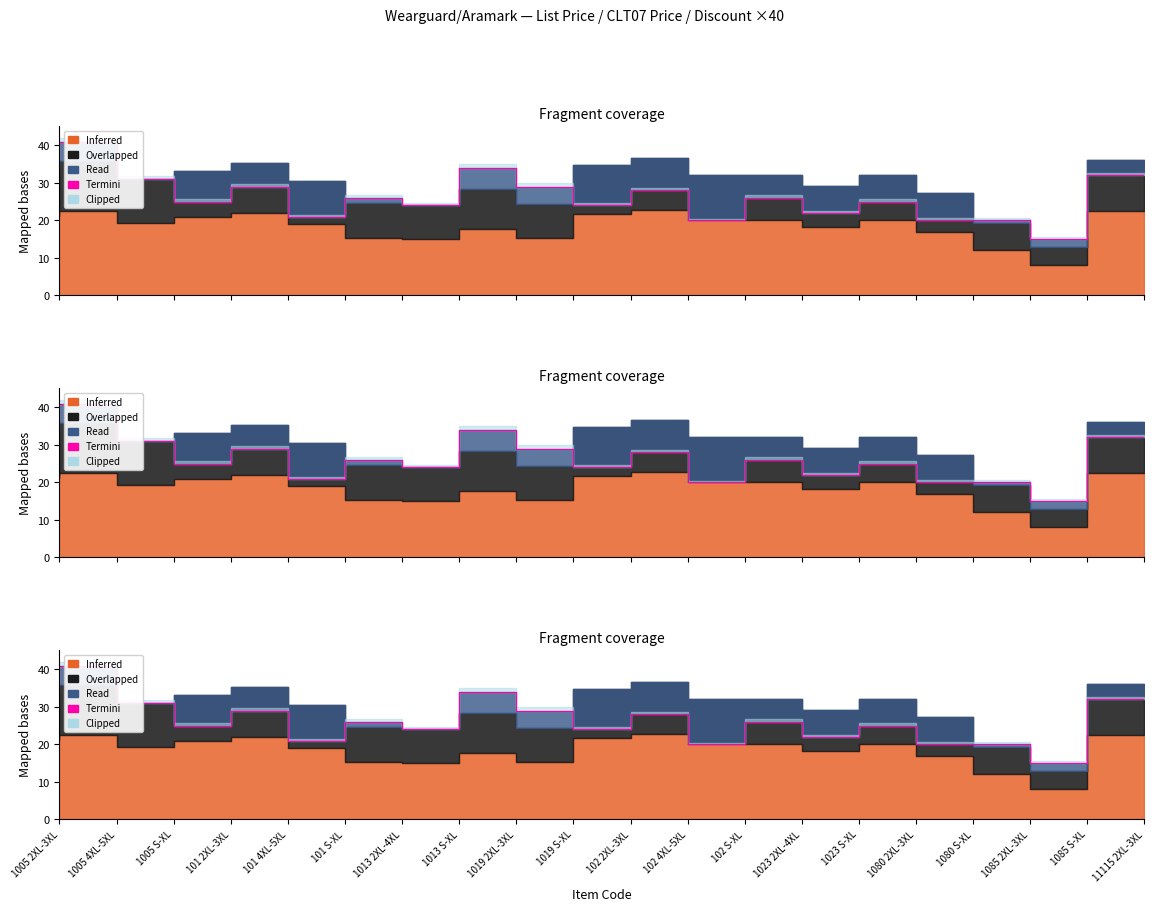

Rank the categories by value from lowest to highest.

1085 S-XL, 102 S-XL, 1080 S-XL, 1085 2XL-3XL, 101 S-XL, 1023 S-XL, 1013 S-XL, 102 2XL-3XL, 101 2XL-3XL, 1080 2XL-3XL, 1013 2XL-4XL, 1023 2XL-4XL, 102 4XL-5XL, 101 4XL-5XL, 1019 S-XL, 1005 S-XL, 11115 2XL-3XL, 1019 2XL-3XL, 1005 2XL-3XL, 1005 4XL-5XL